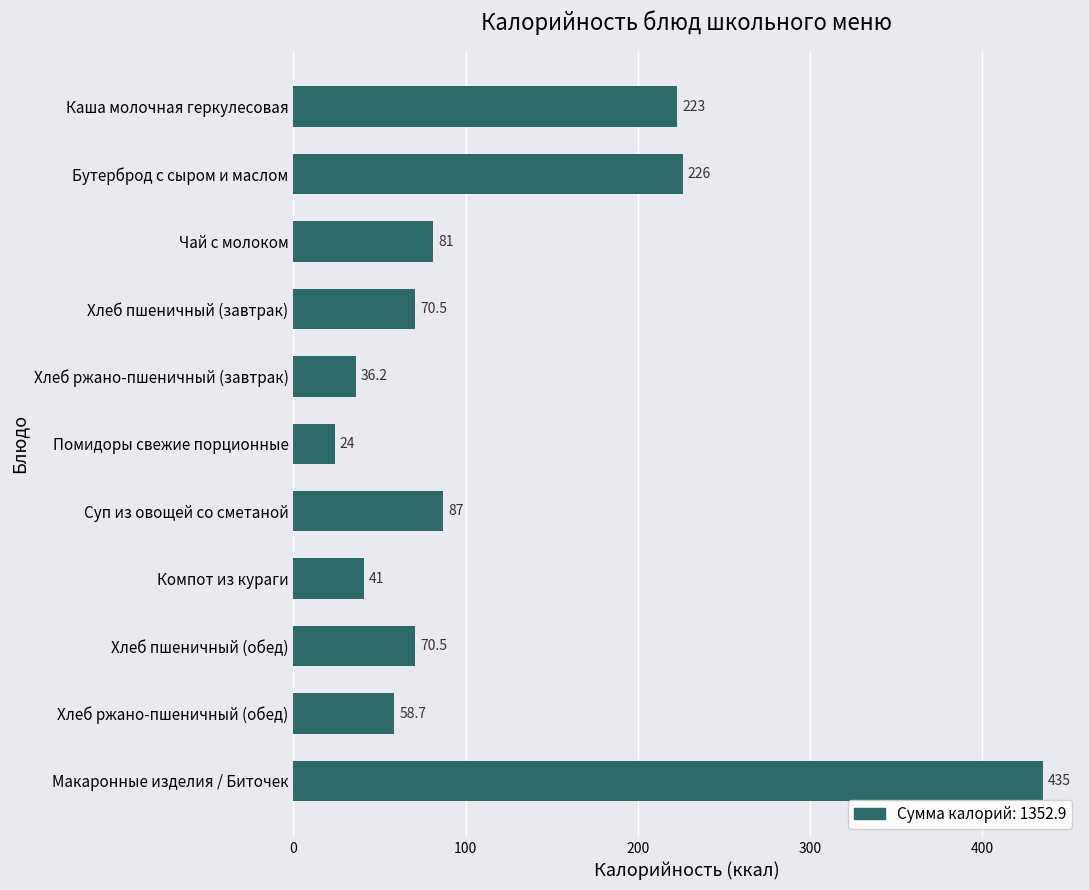

At which label is the value closest to 229?

Бутерброд с сыром и маслом